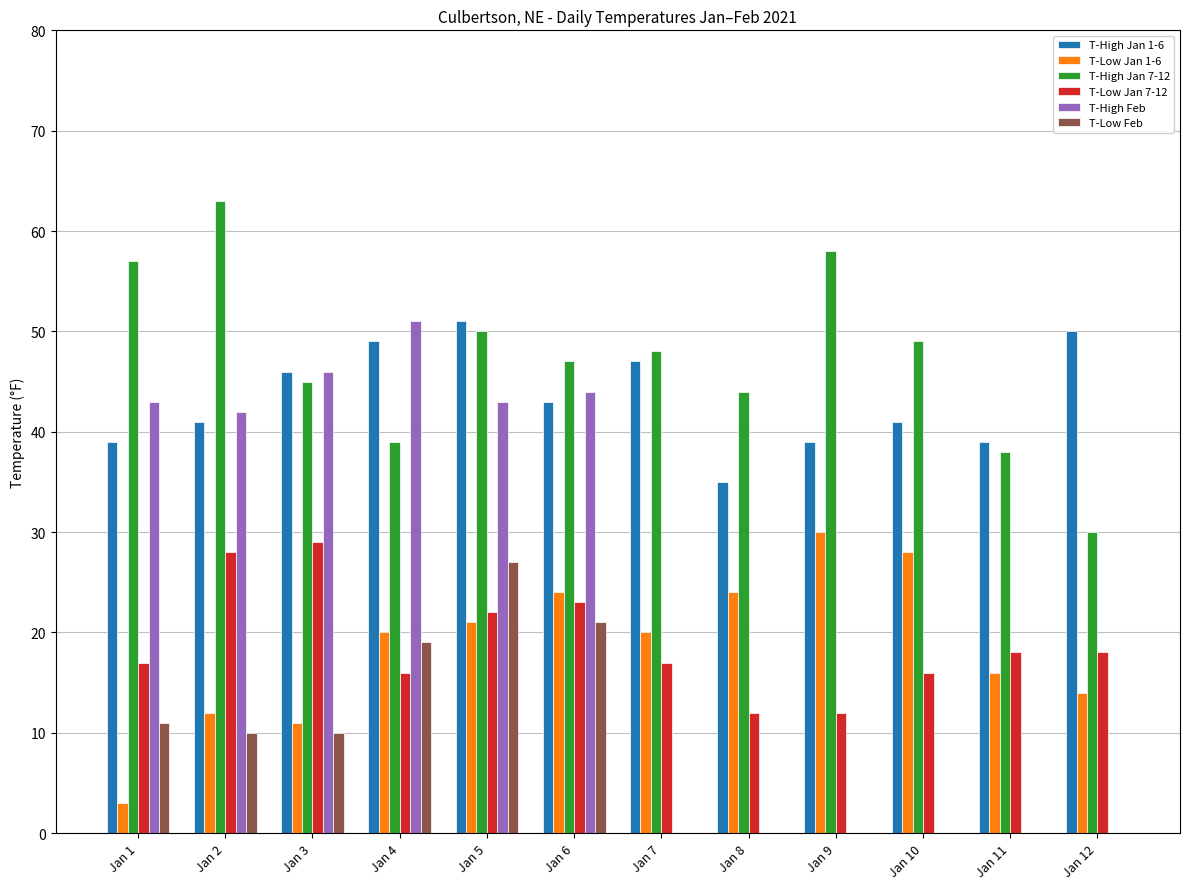

At which category does the chart reach its peak across all series?

Jan 2